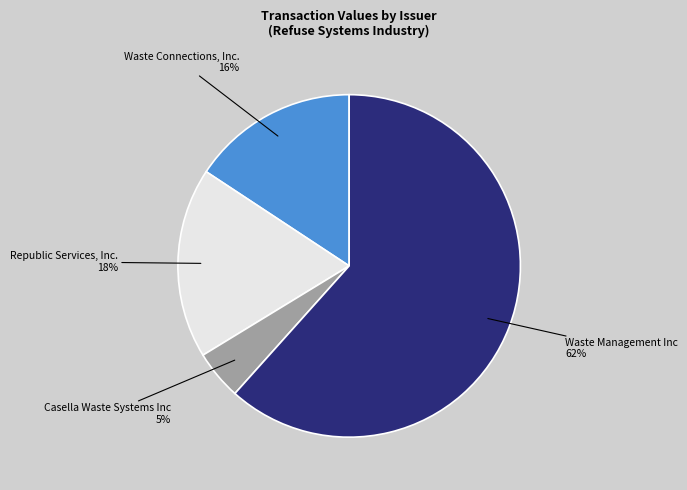

Does any single category account for the majority?

Yes